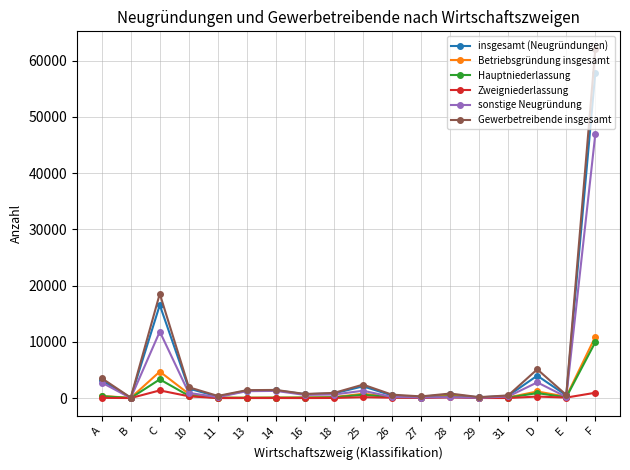

Which series has the widest spread of values?

Gewerbetreibende insgesamt